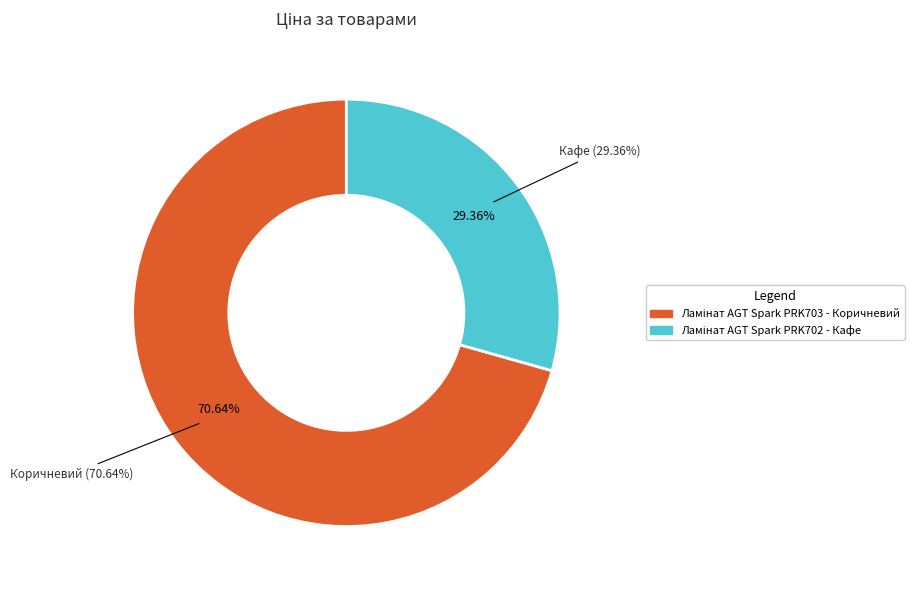

What is the smallest slice in the pie chart?

Ламінат AGT Spark PRK702 - Кафе